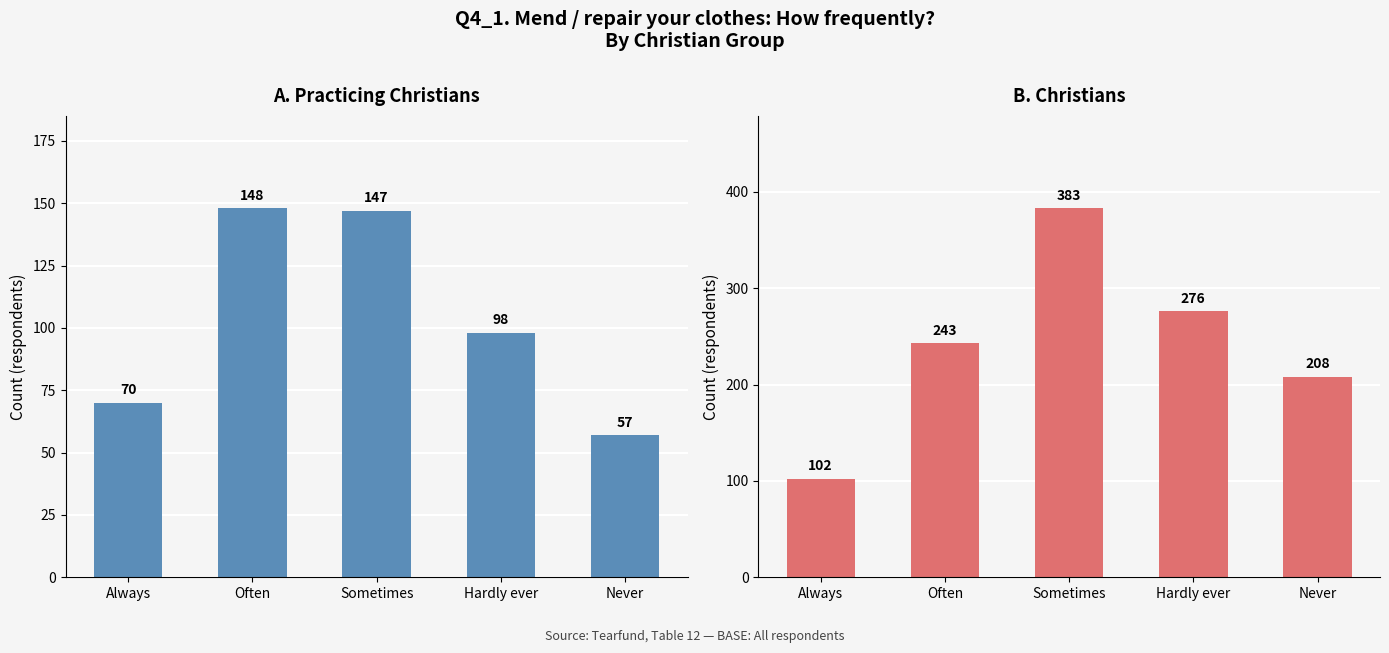

What is the average value of the Practicing Christians series?

104